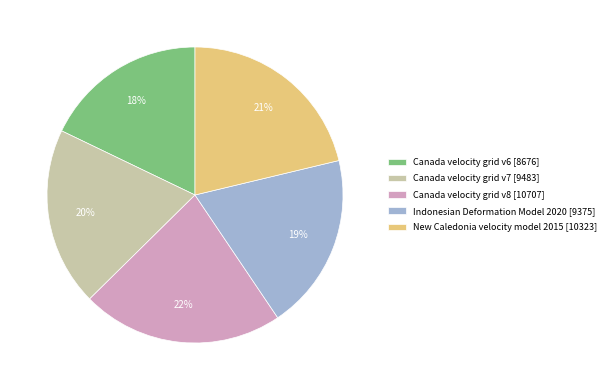

To the nearest percent, what percentage of the pie is Indonesian Deformation Model 2020 [9375]?

19%